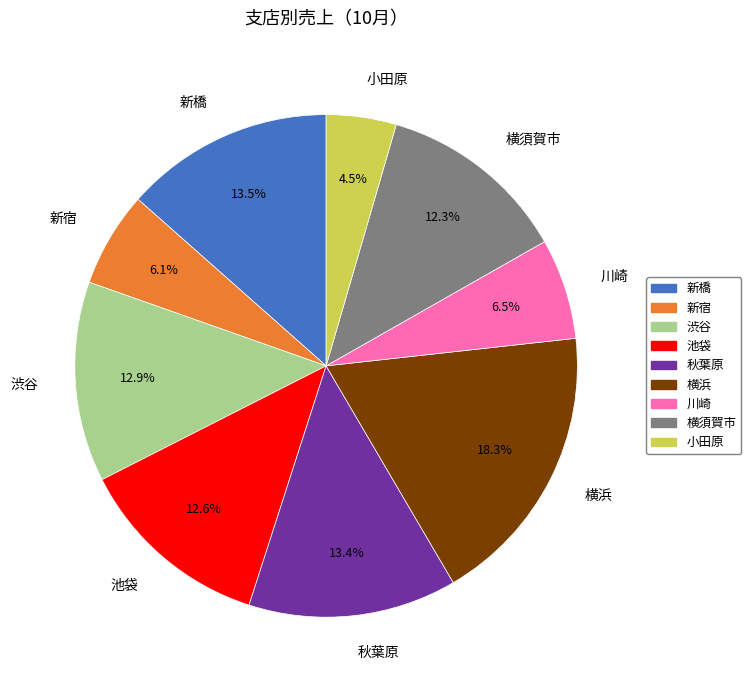

How many slices are in this pie chart?

9